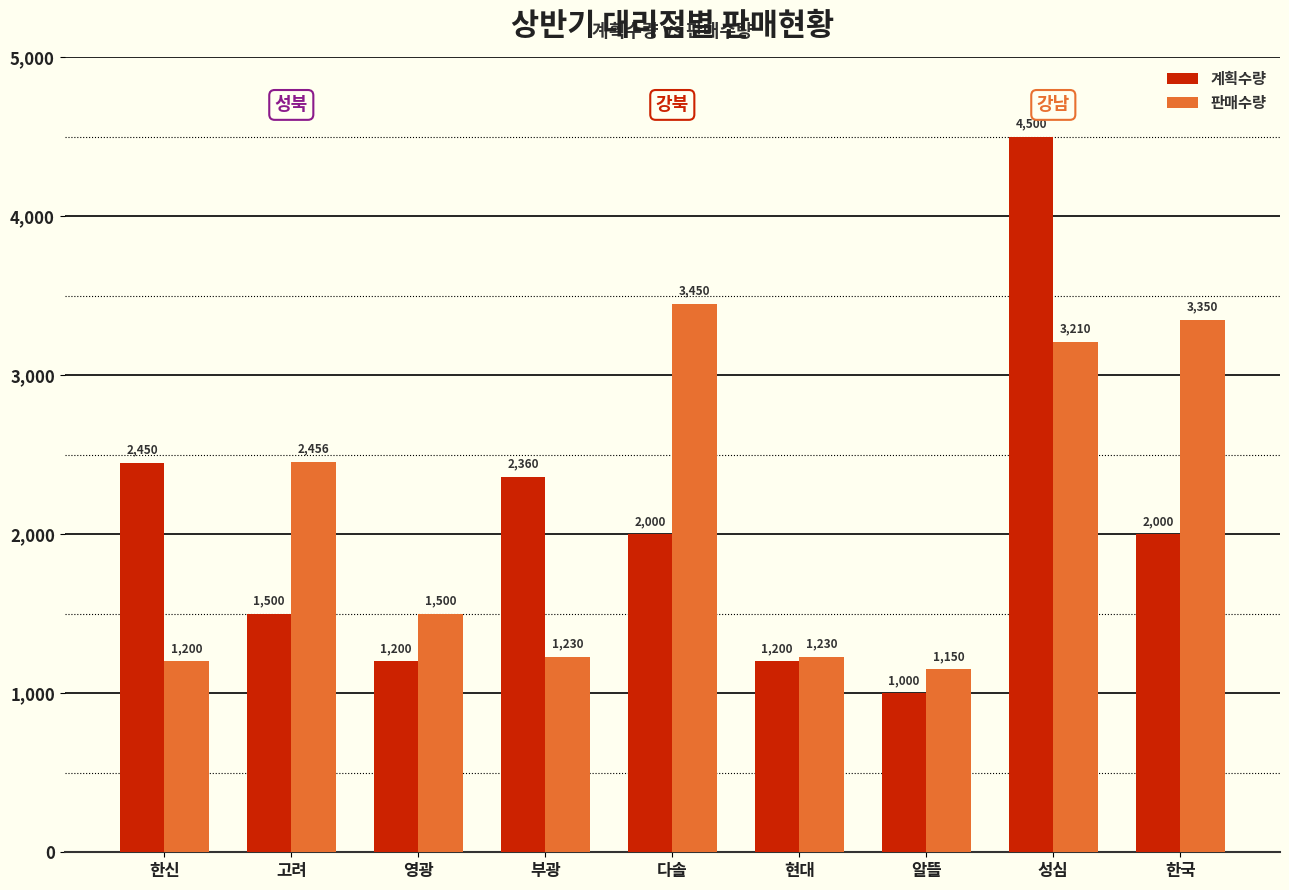

Which category has the lowest value in the 판매수량 series?

알뜰